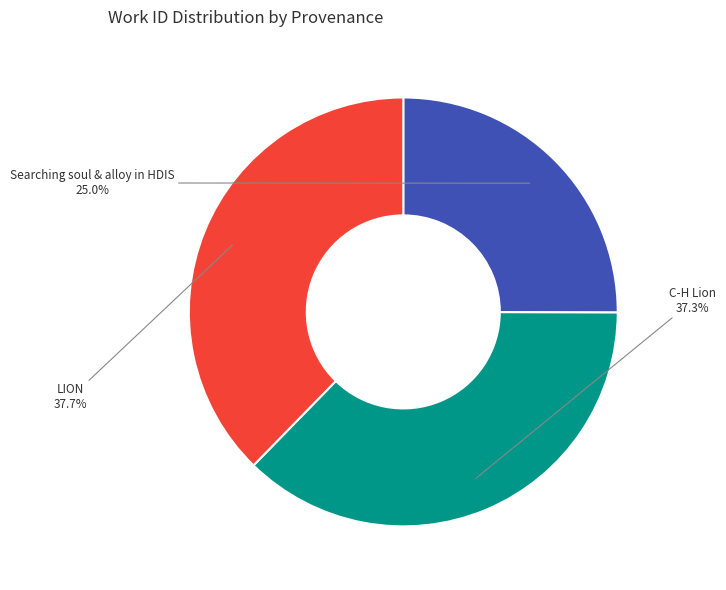

To the nearest percent, what is the difference between the largest and smallest slice percentages?

13%